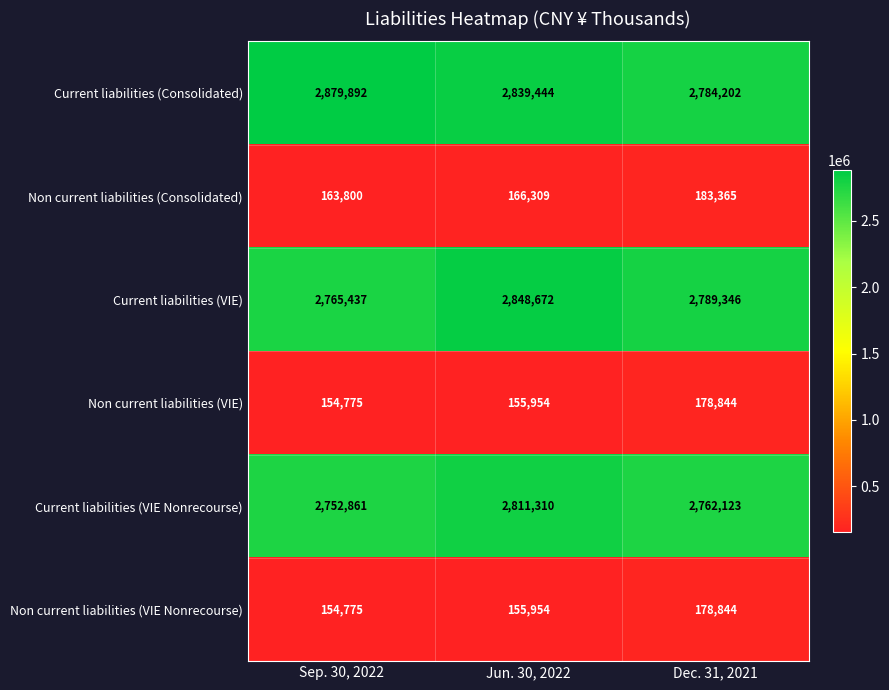

Which label corresponds to the largest value in the chart?

Sep. 30, 2022